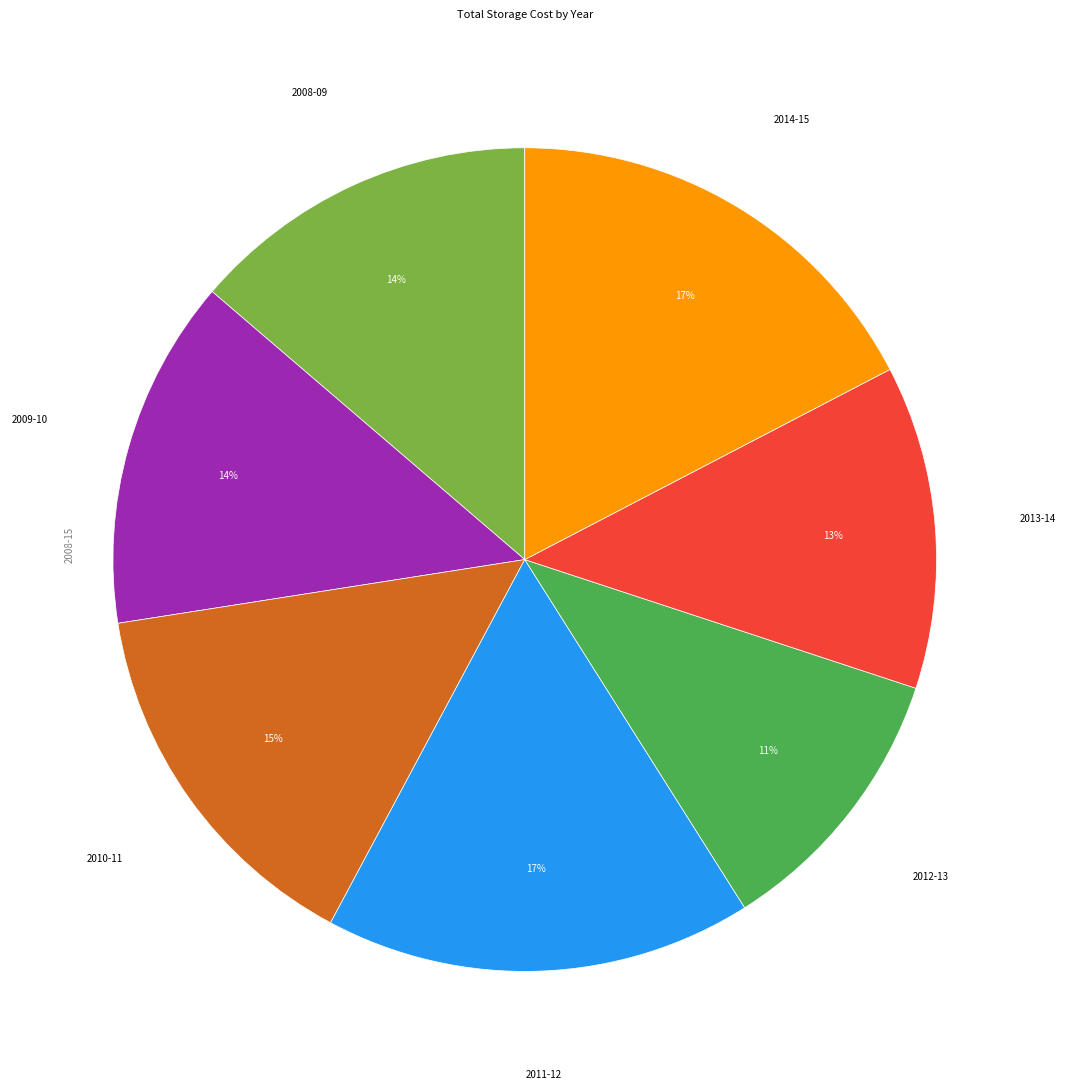

Is there a majority slice in this chart?

No